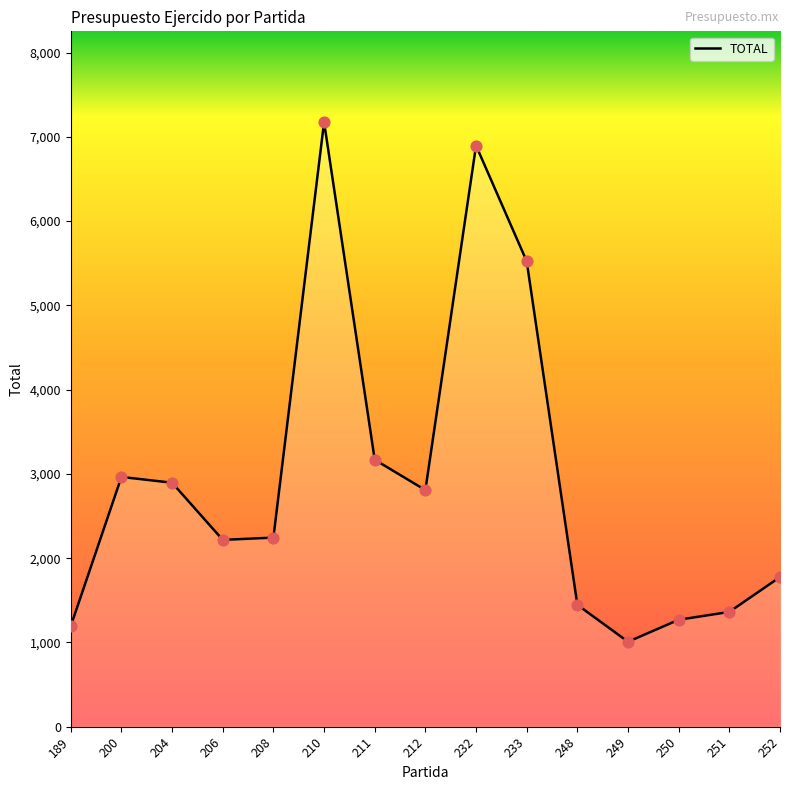

What is the change in value from 189 to 250?

+75